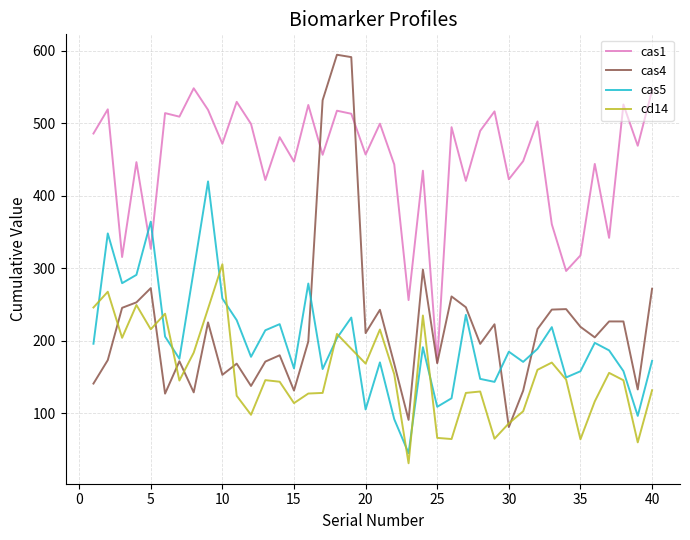

Which series has the largest total across all categories?

cas1